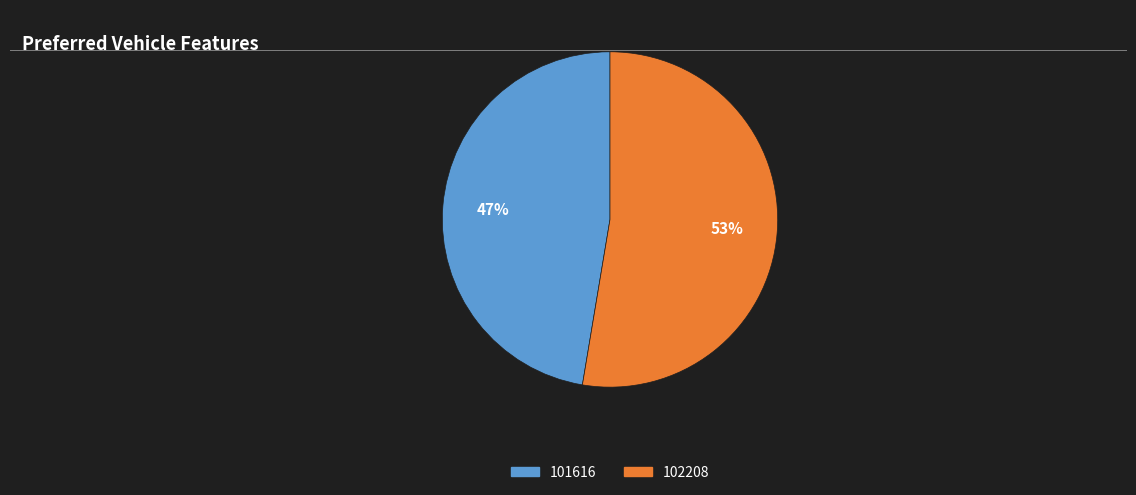

Approximately how many times larger is the value at 102208 compared to 101616?

1.1